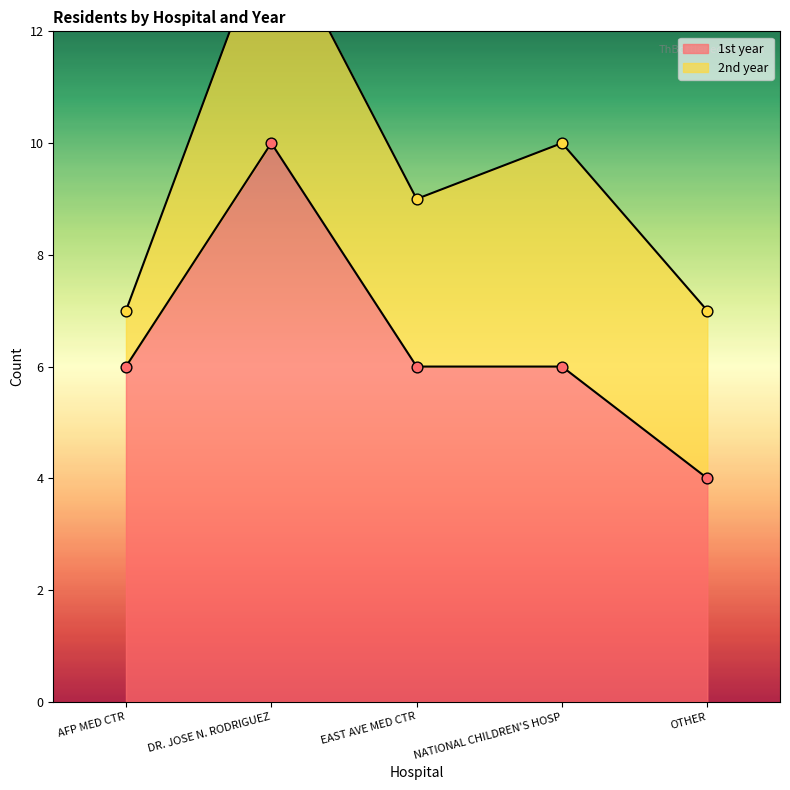

What is the ratio of the value at OTHER to the value at DR. JOSE N. RODRIGUEZ?

0.4